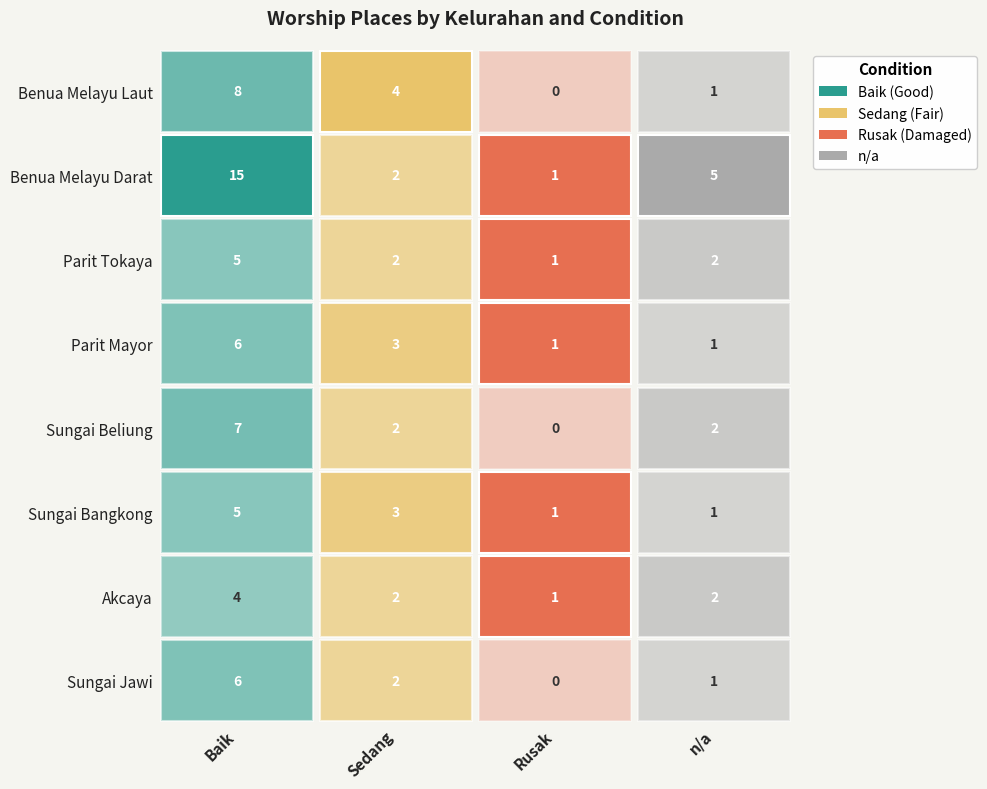

What is the average value of the Parit Mayor series?

3